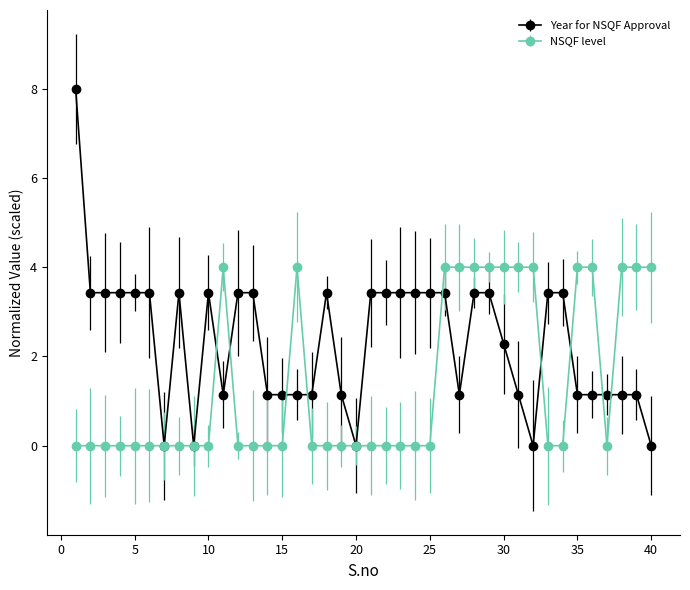

What is the highest value of the Year for NSQF Approval series?

8.0